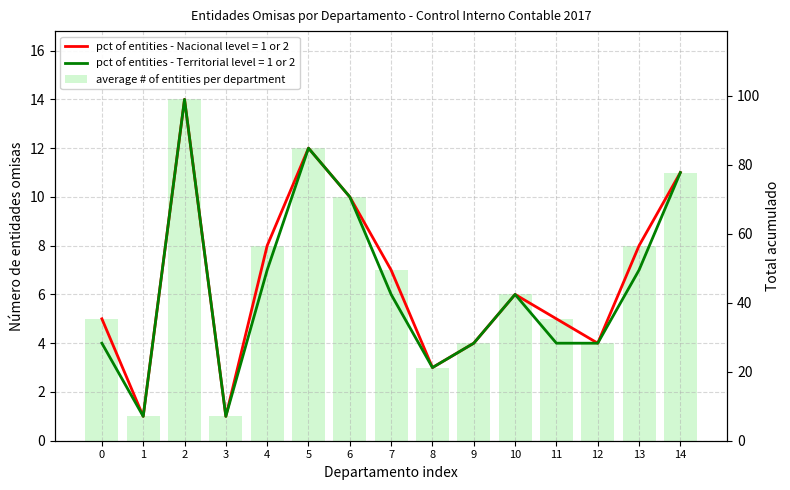

At which label does the data first exceed 6?

2